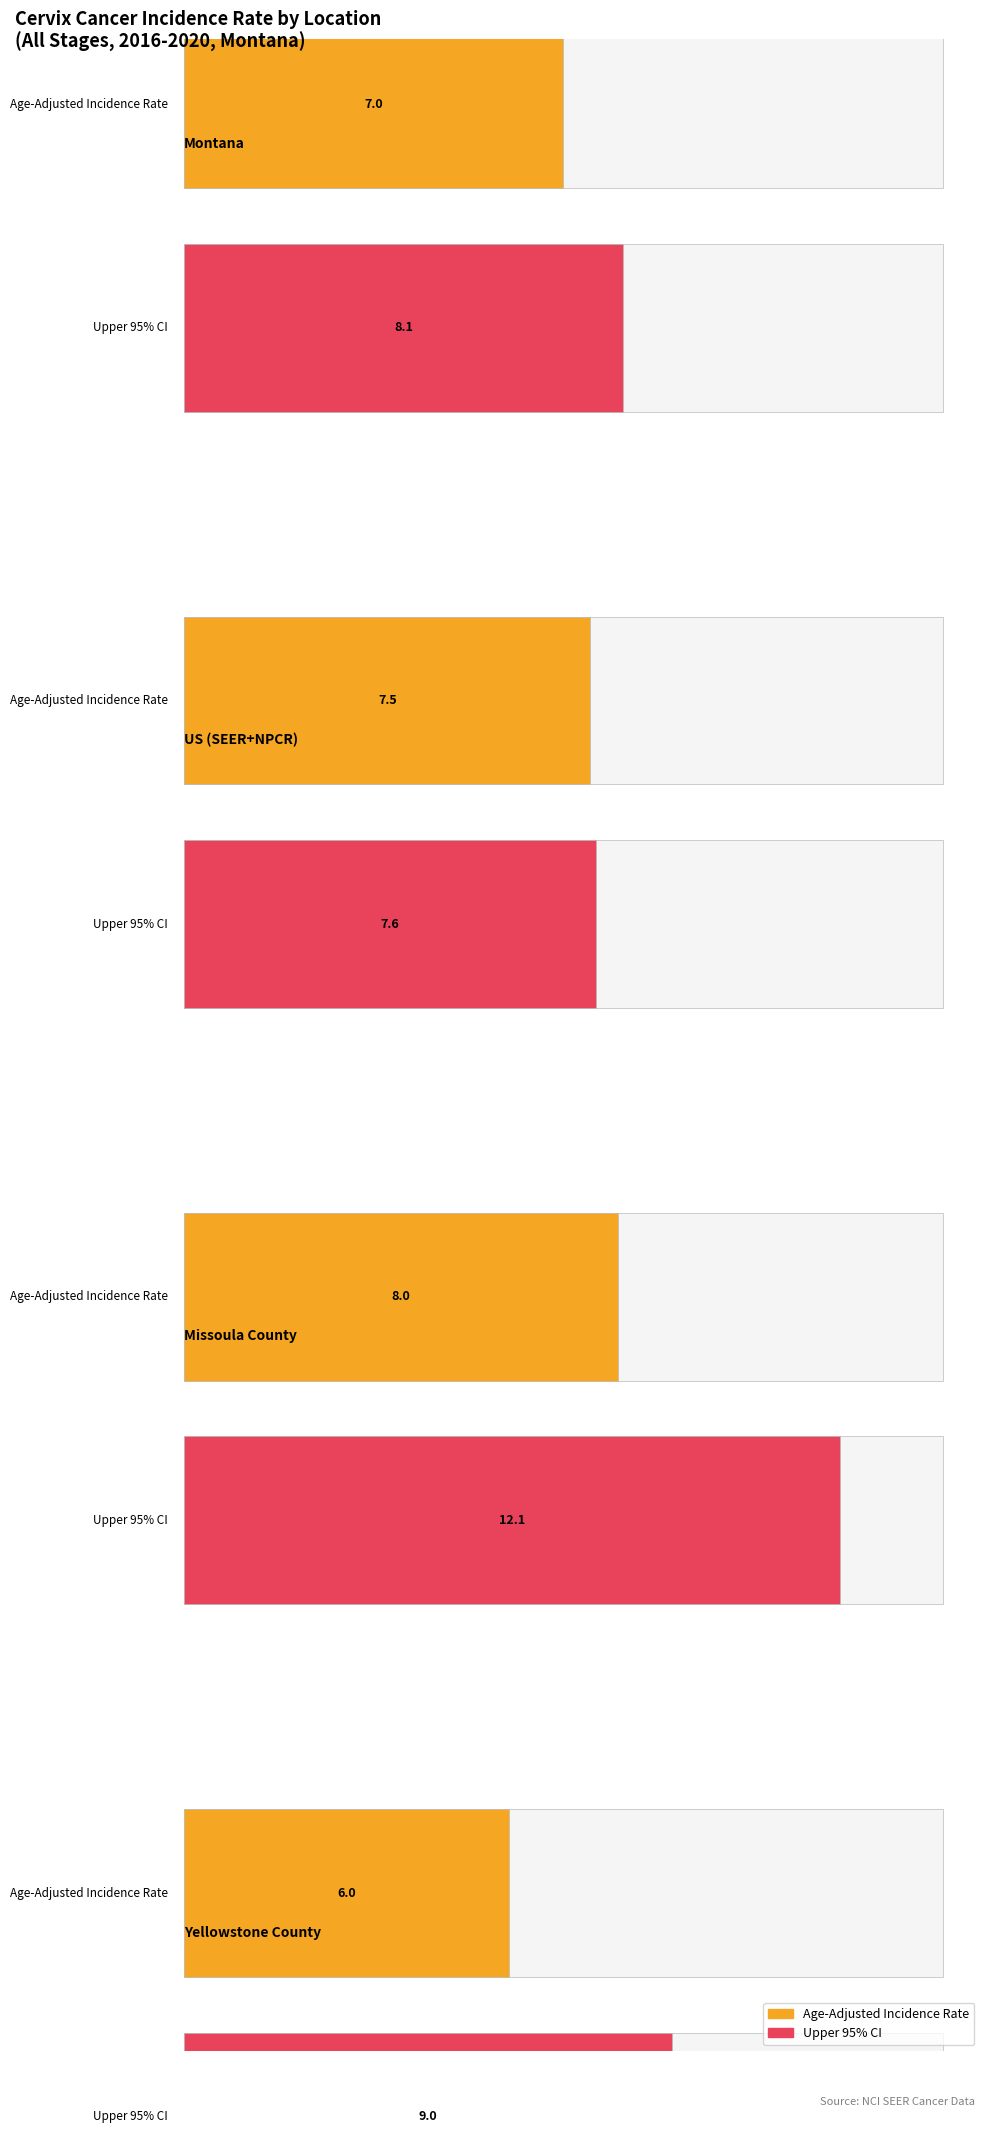

What is the value of the Upper 95% CI bar at the 1st from the left?

8.1